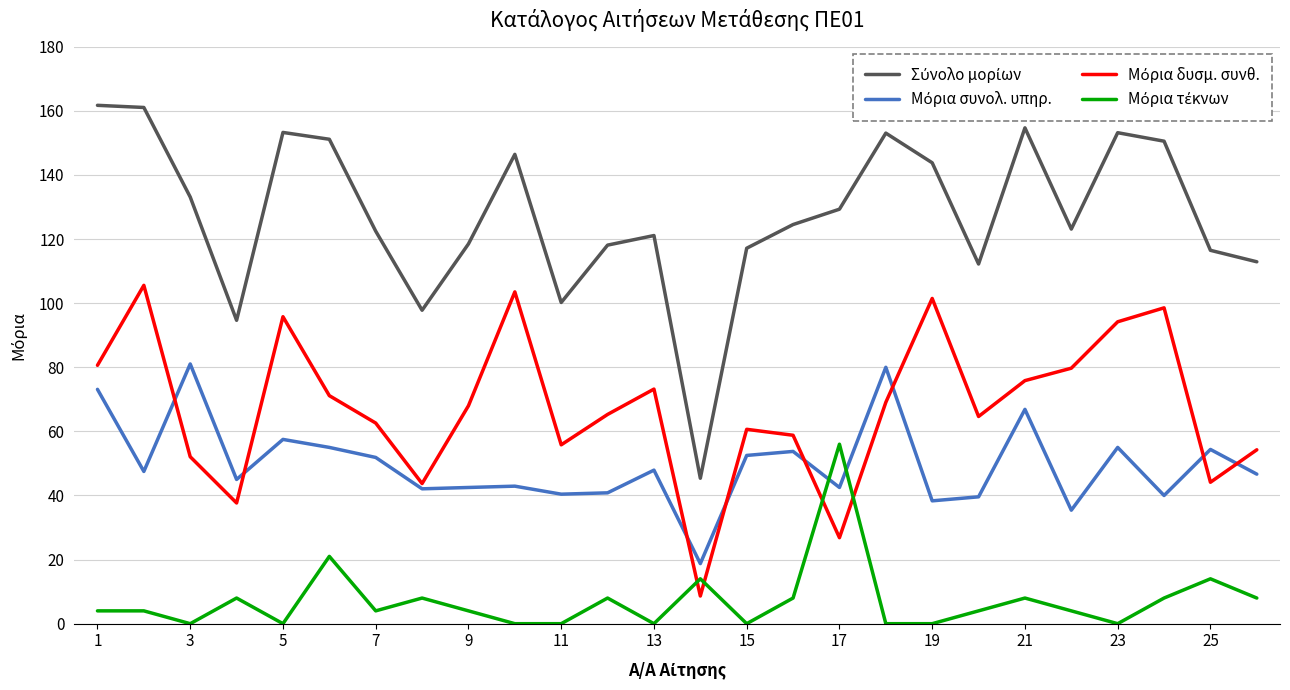

What is the greatest value displayed?

161.7